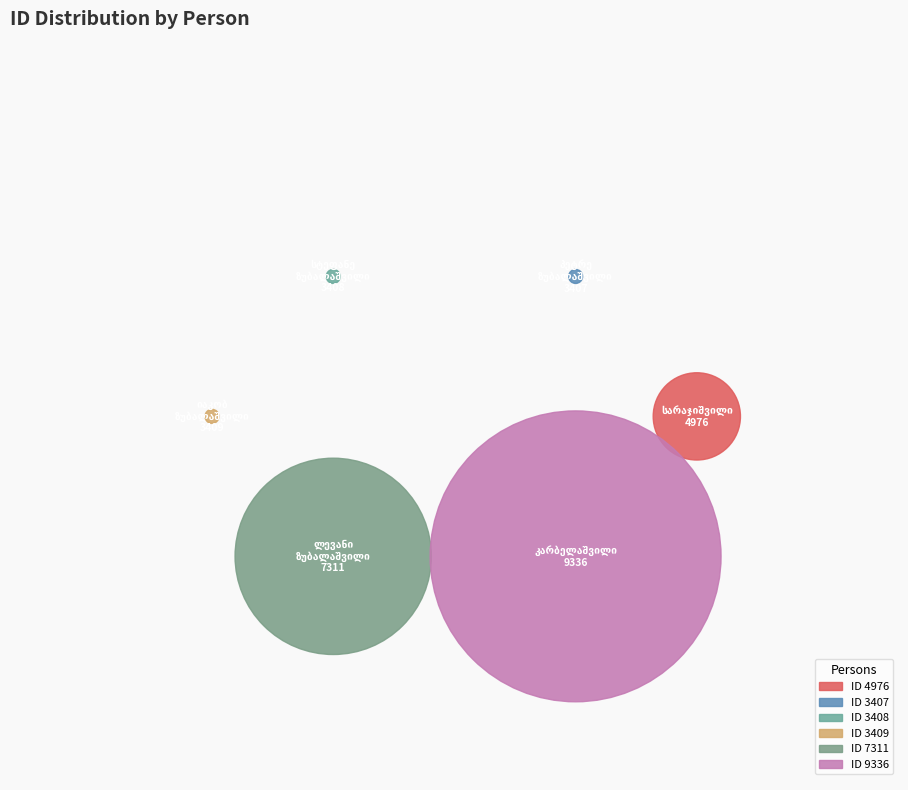

Which category has the biggest portion of the pie?

ფილიმონ გიორგის ძე კარბელაშვილი